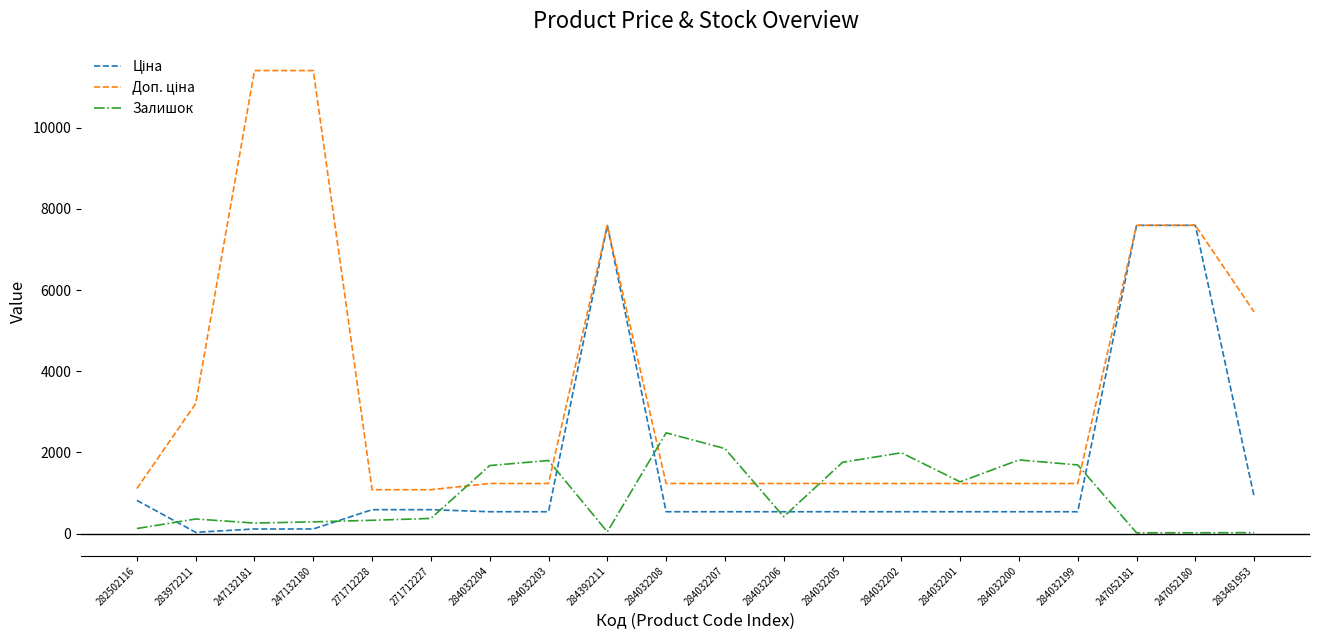

What is the greatest value displayed?

11410.0